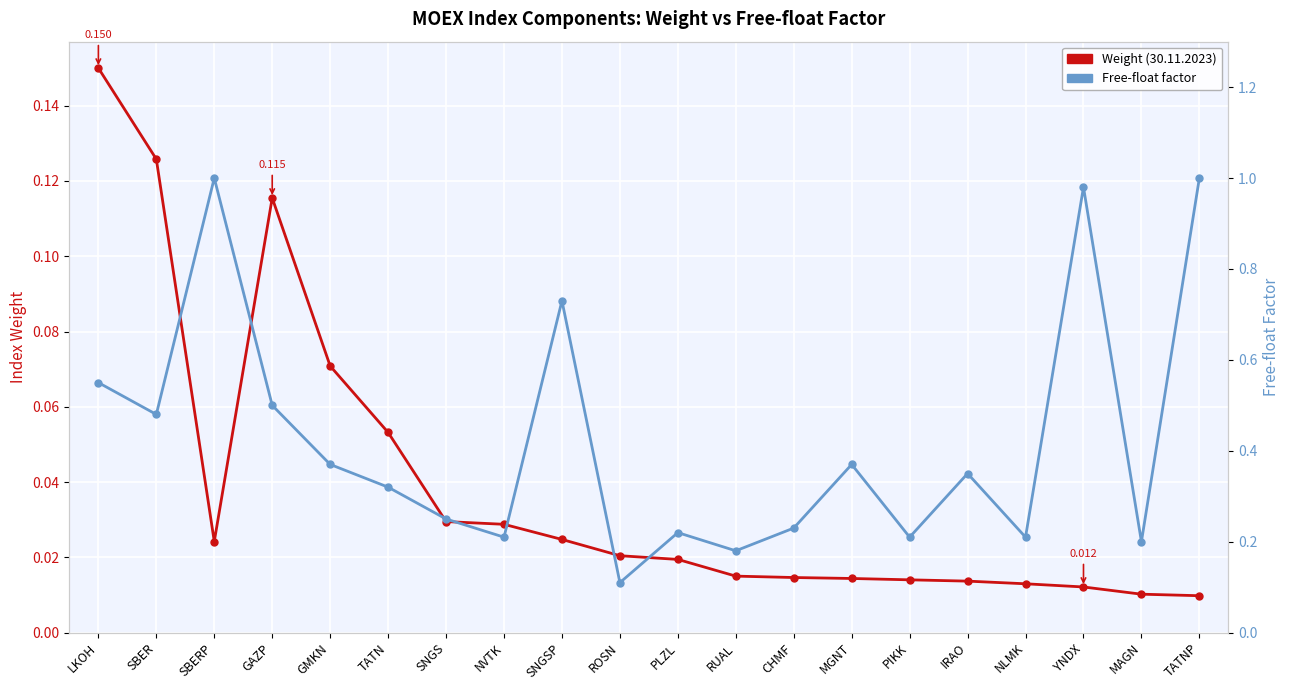

What is the difference between the highest and lowest values at SBERP?

1.0